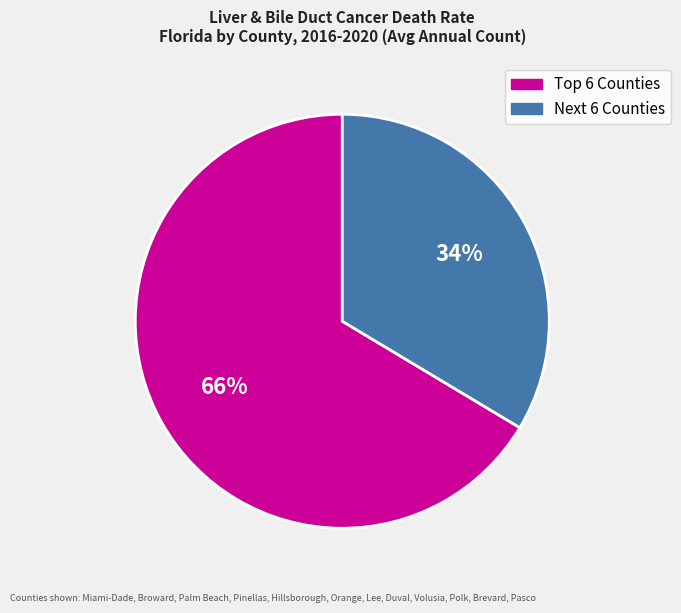

To the nearest percent, what is the average slice percentage?

50%